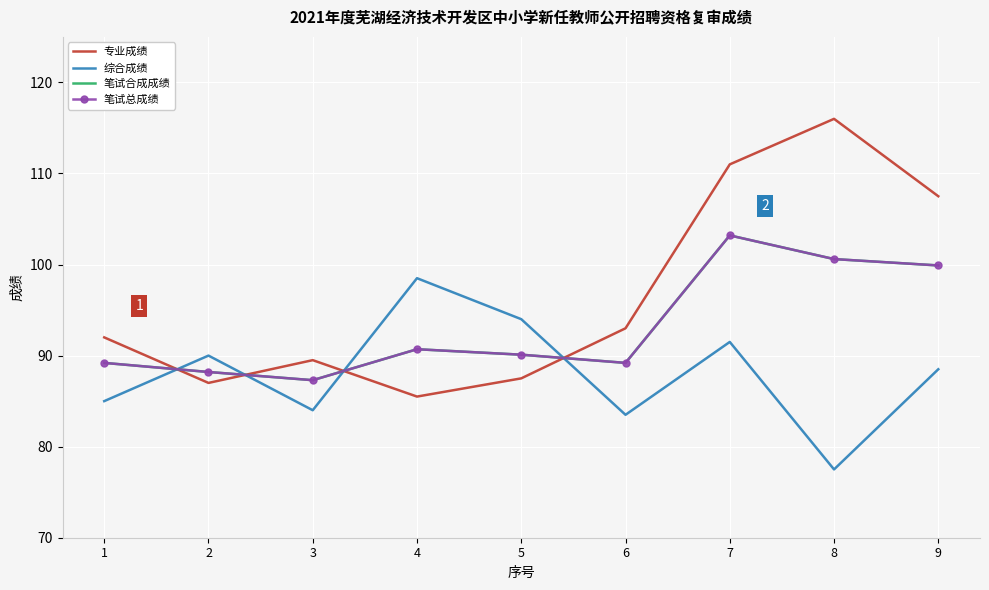

Which series has the largest range (max minus min)?

专业成绩